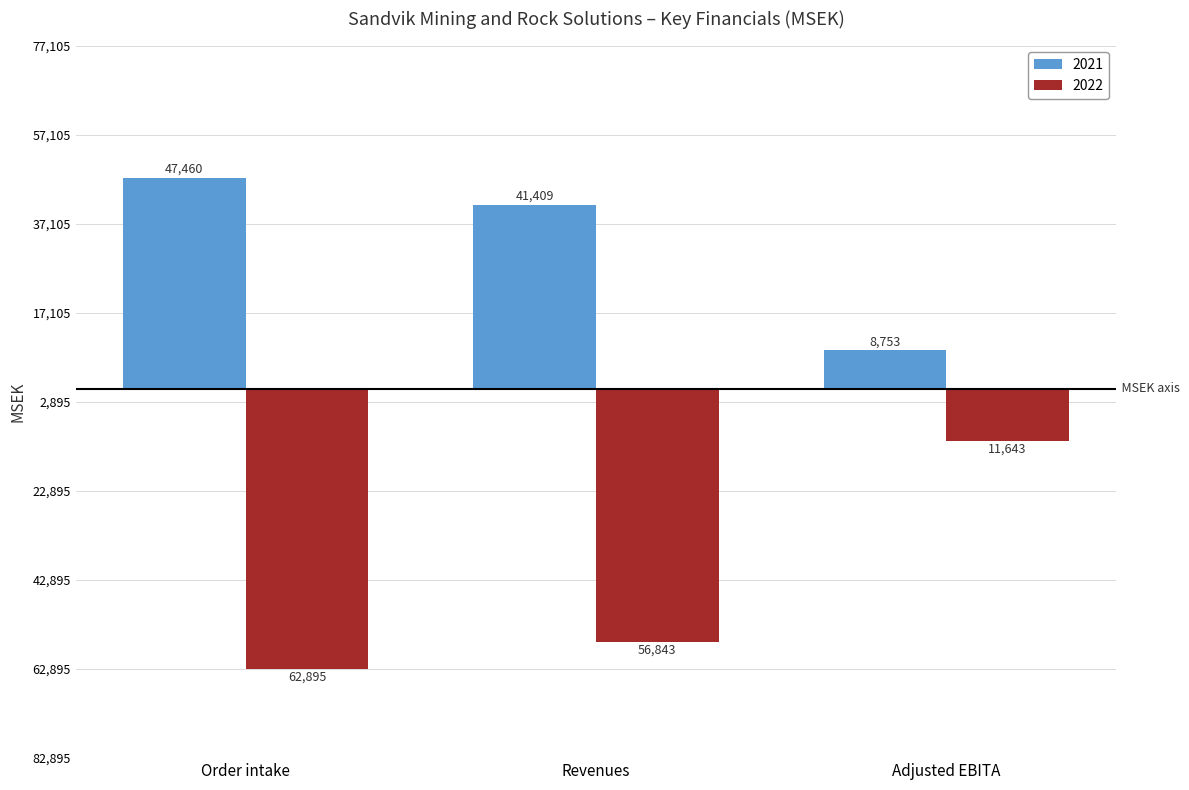

What is the value of the 2022 bar at the 1st from the left?

-62895